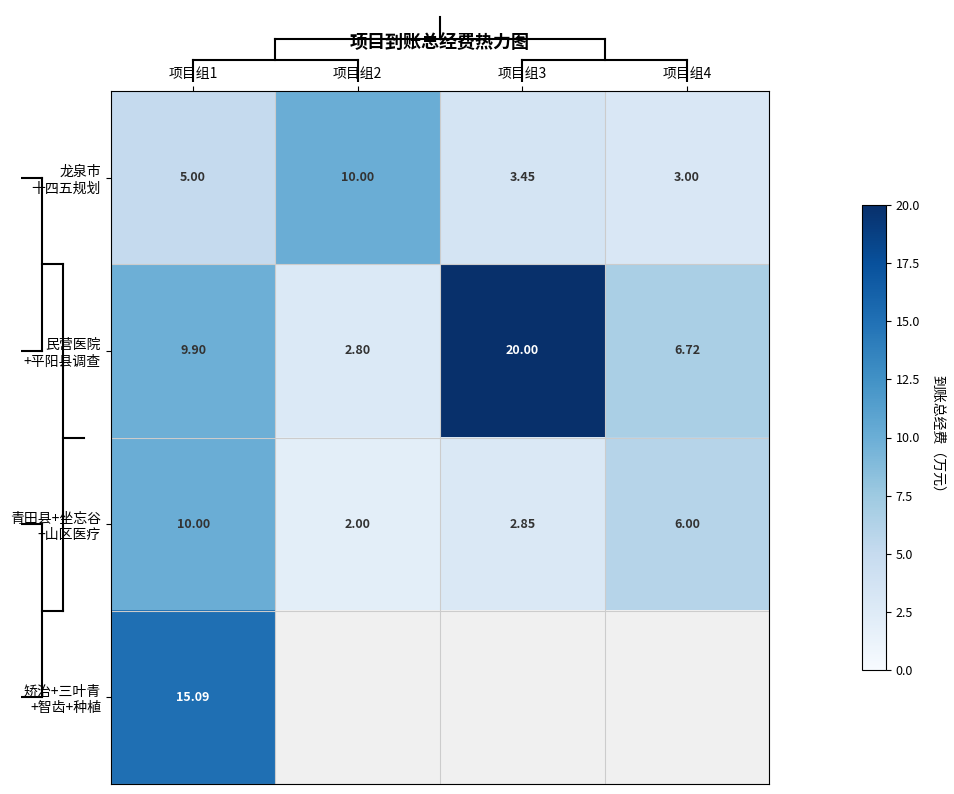

Which series has the largest total across all categories?

民营医院 +平阳县调查